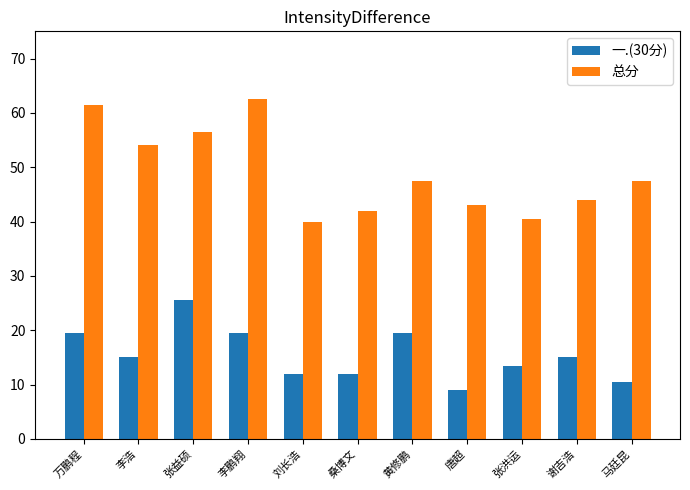

Between 唐超 and 张洪运, which series saw the biggest shift?

一.(30分)